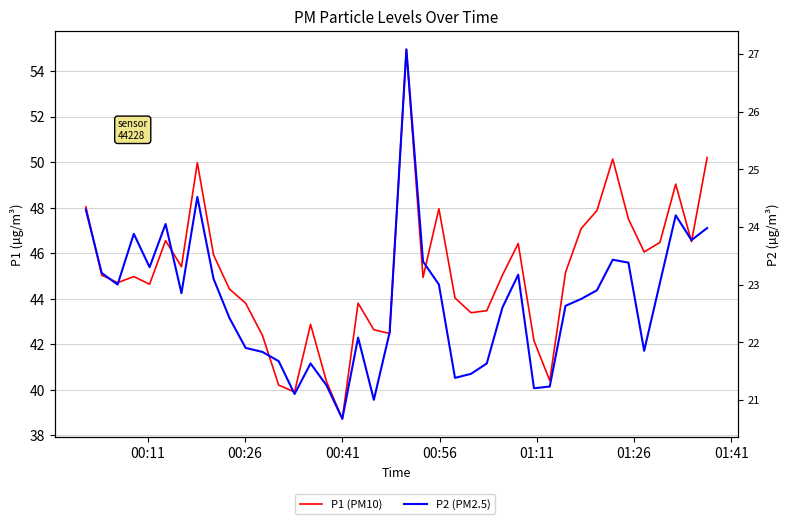

What is the difference between the second highest and minimum values in the P1 (PM10) series?

11.5